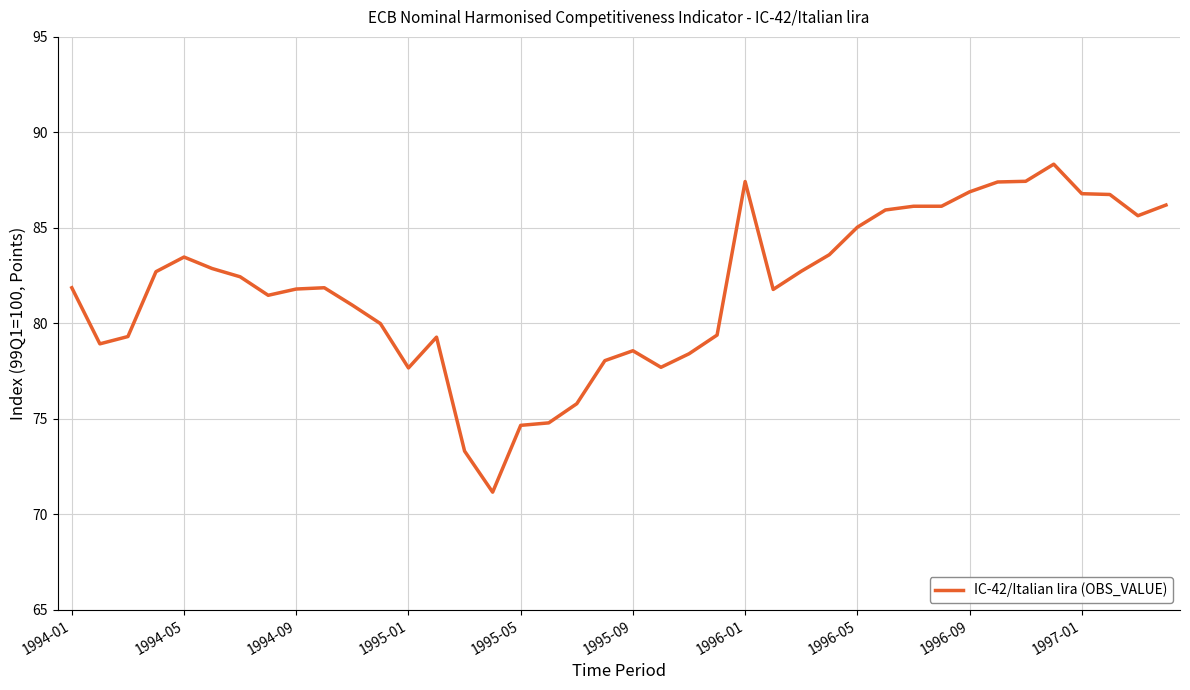

What is the maximum value shown in the chart?

88.3